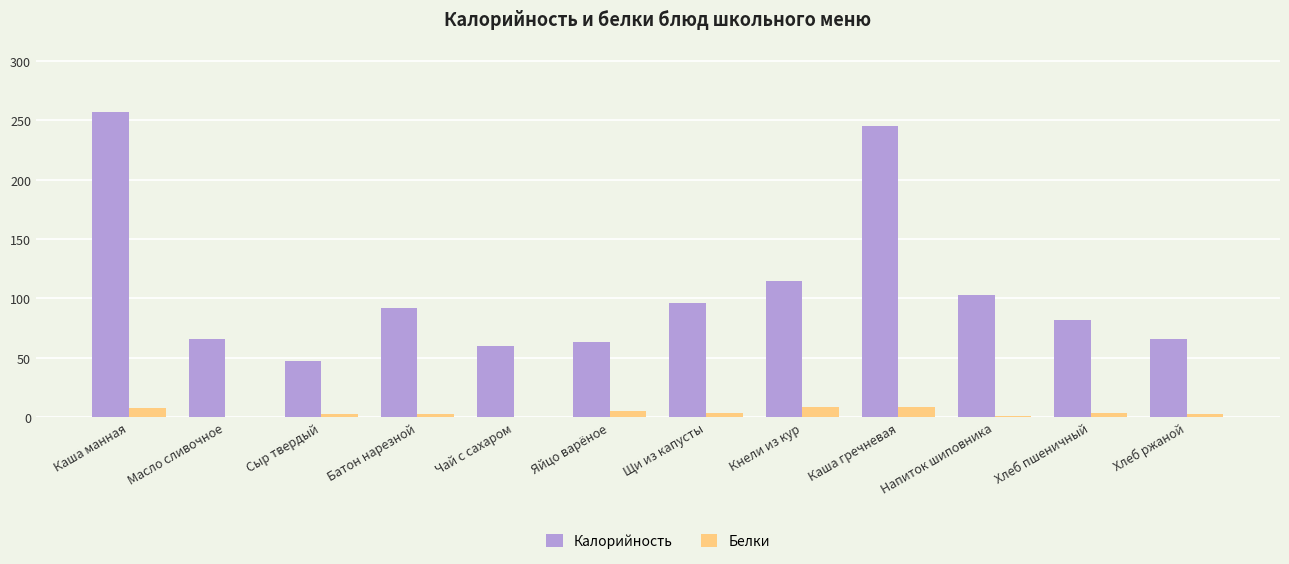

How many series are shown in this chart?

2